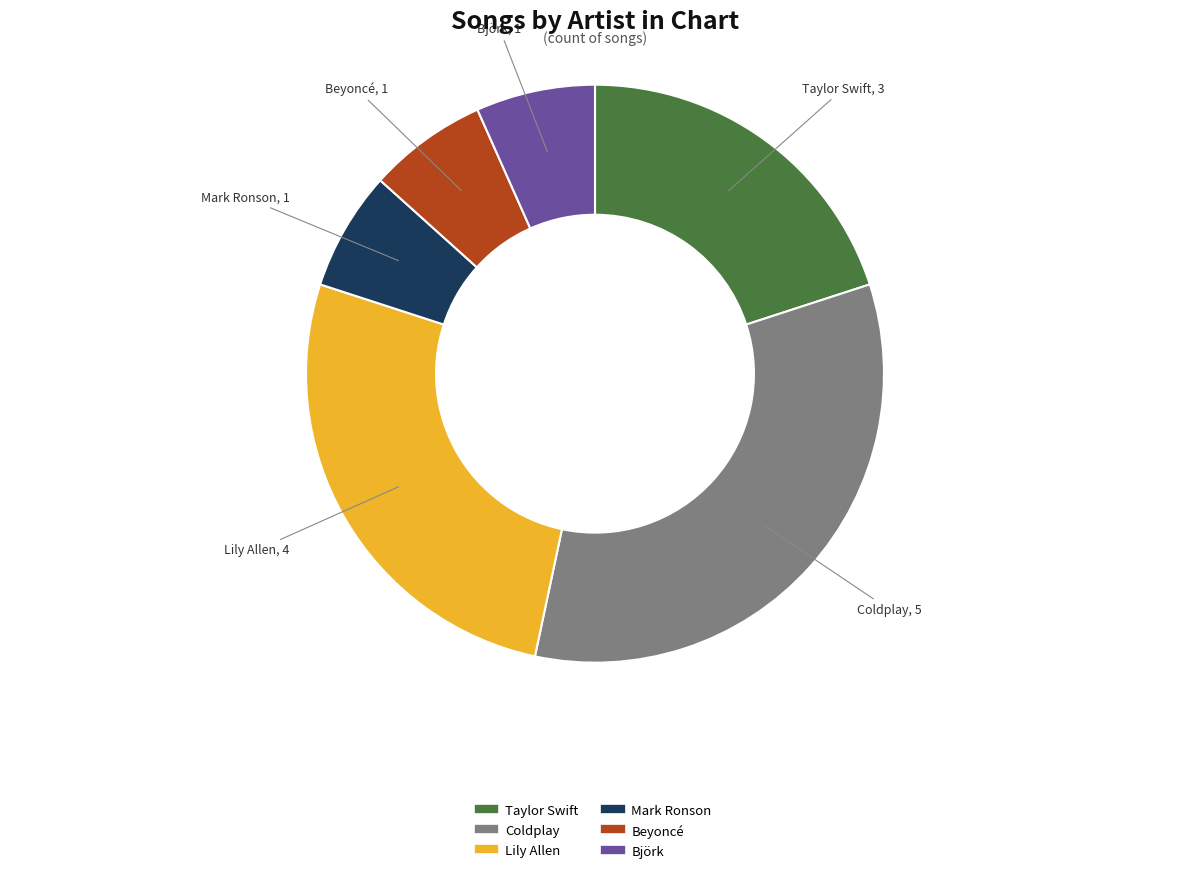

What is the ratio of the value at Björk to the value at Mark Ronson?

1.0